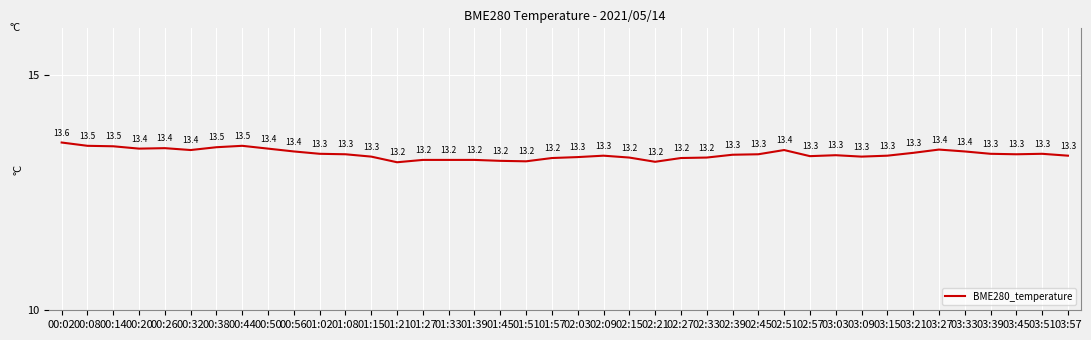

How many values are between 13 and 14?

40